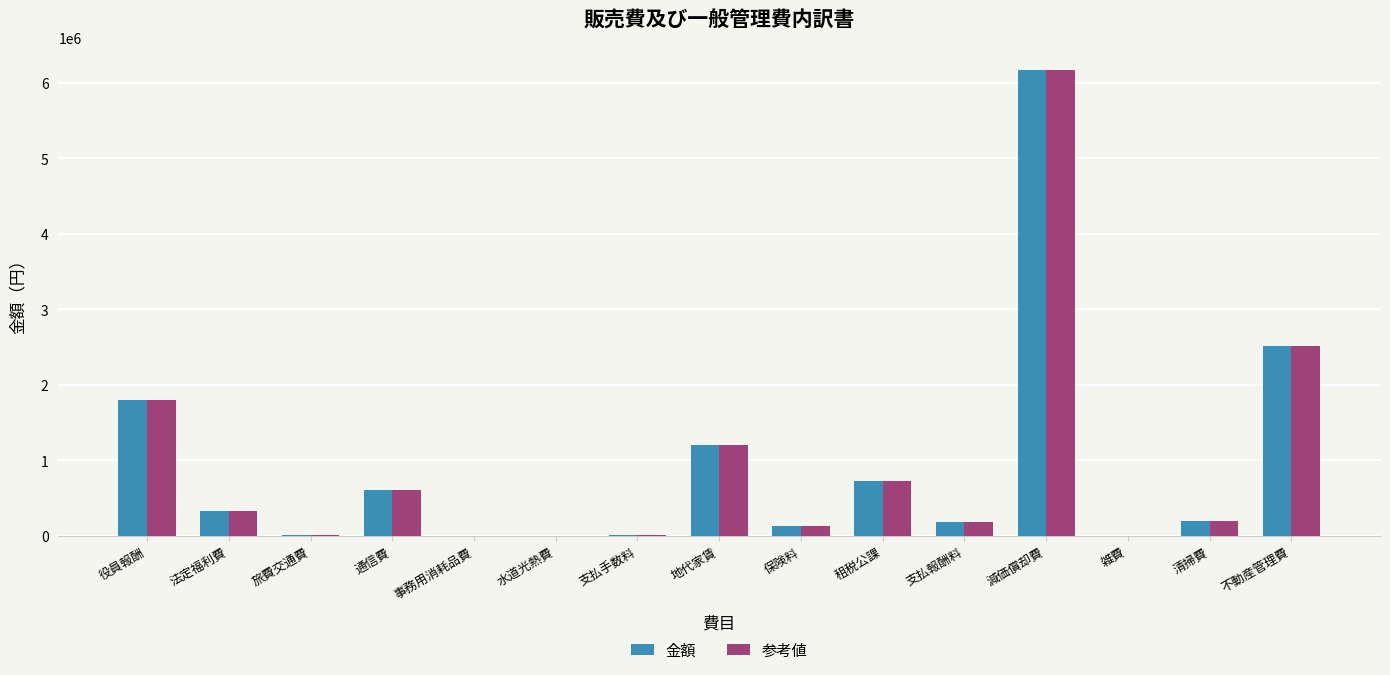

At which category is the sum across all series the highest?

減価償却費